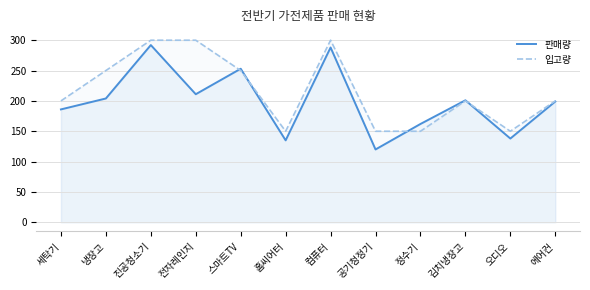

What are all the series names shown in the legend?

판매량, 입고량